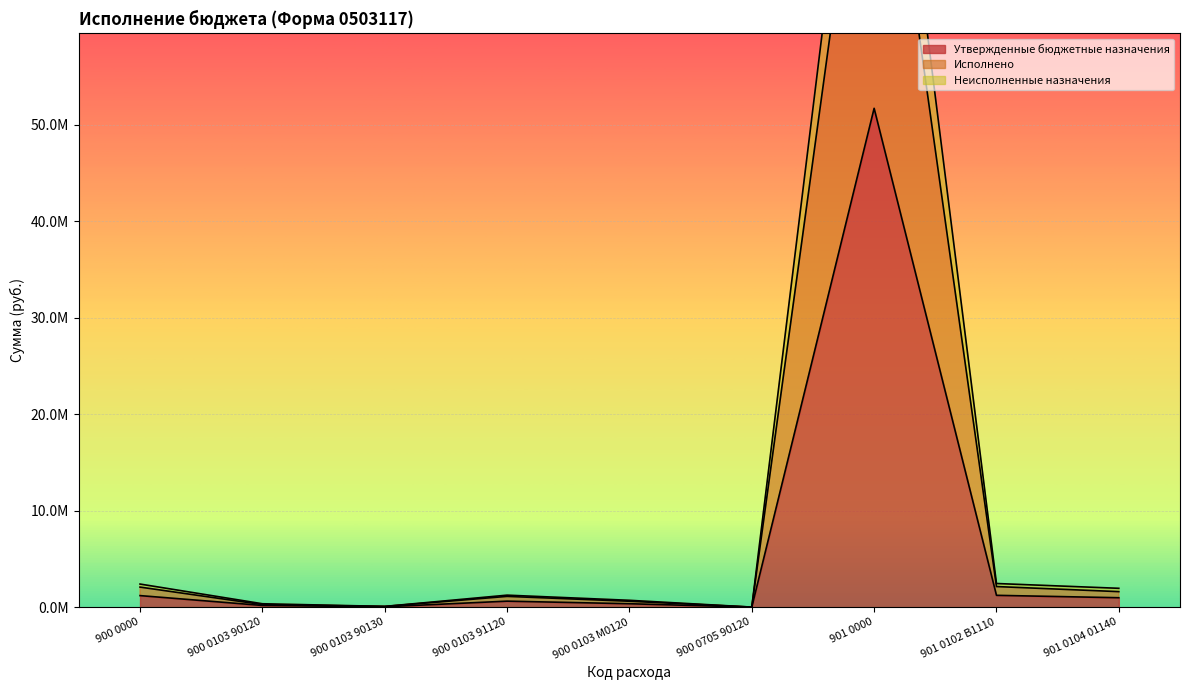

At how many categories does at least one series exceed 20633833?

1